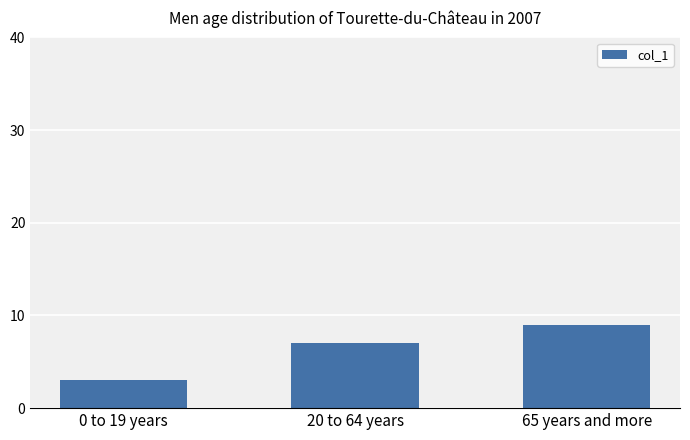

How many categories are shown in the chart?

3